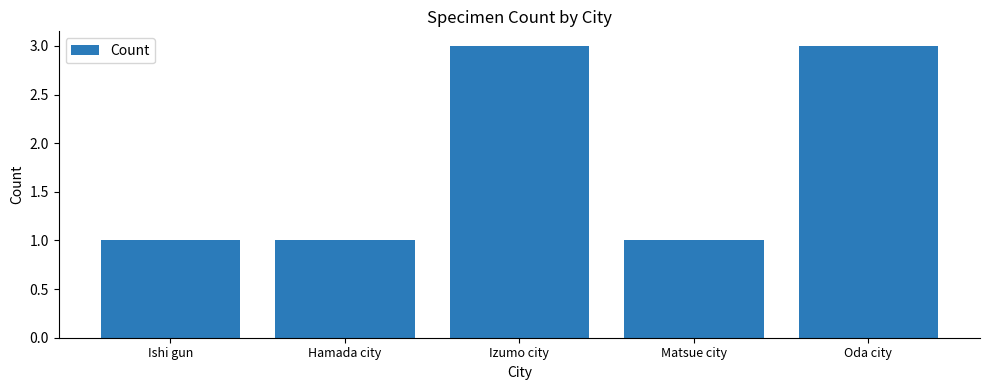

Which has a higher value, Ishi gun or Oda city?

Oda city